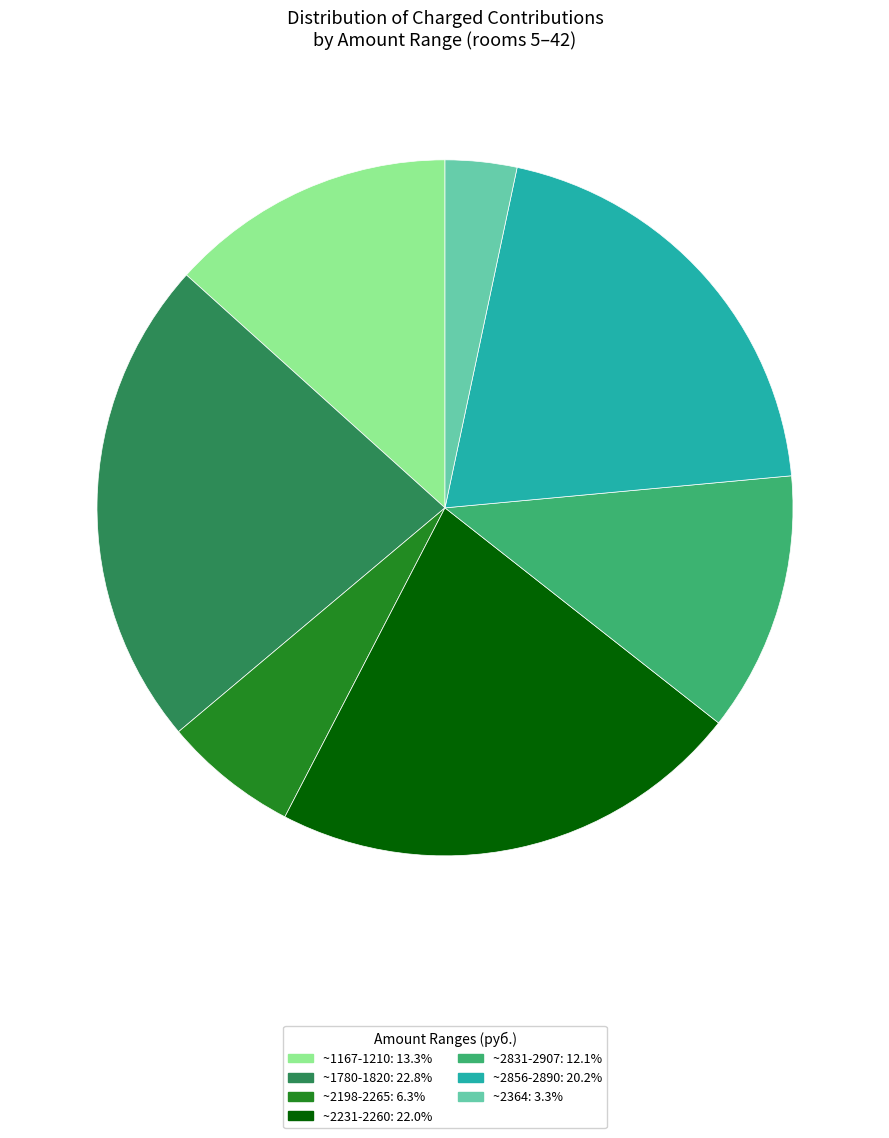

Count the number of slices in the pie.

7